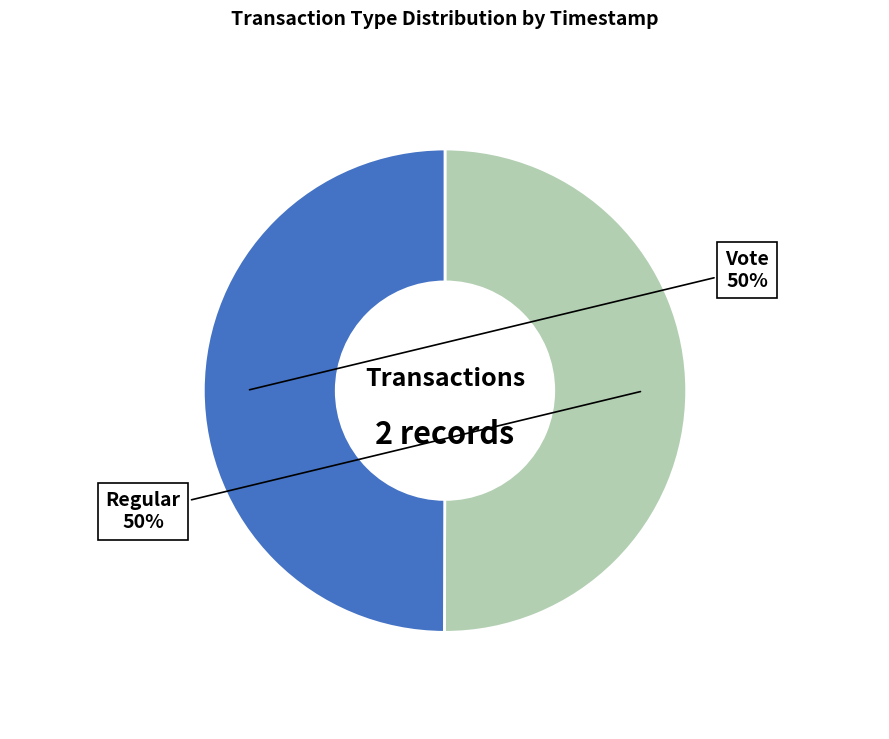

True or false: Vote accounts for 50% of the total.

True